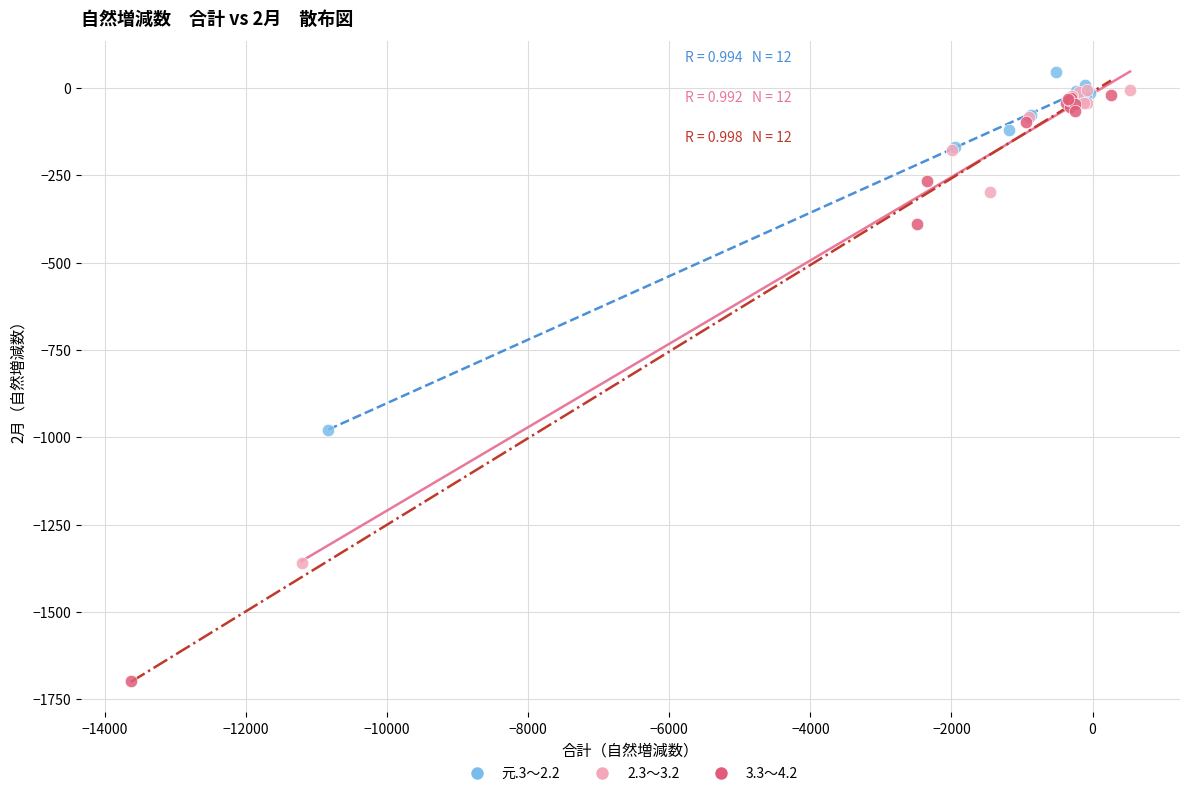

What are all the series names shown in the legend?

元.3～2.2, 2.3～3.2, 3.3～4.2